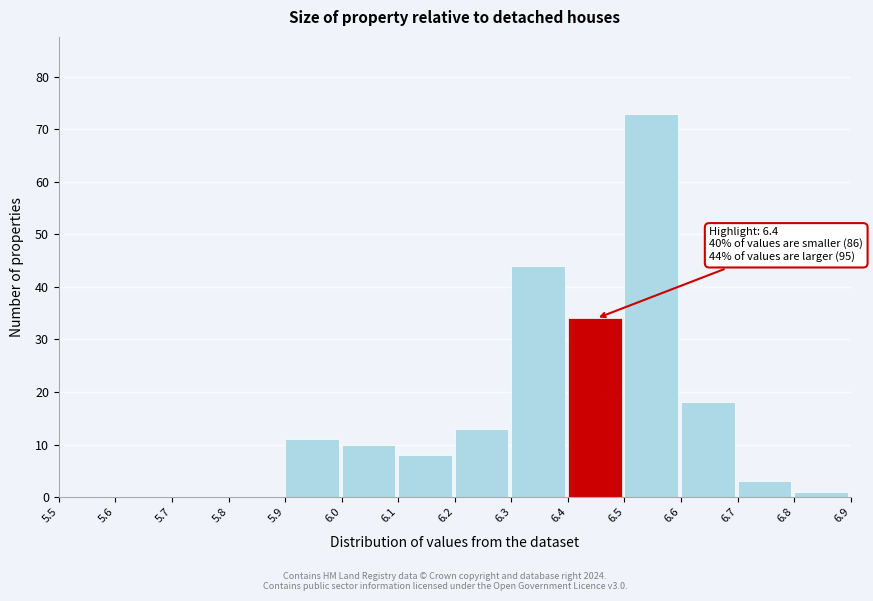

Over which range of the x-axis is the bar tallest?

6.5 to 6.6